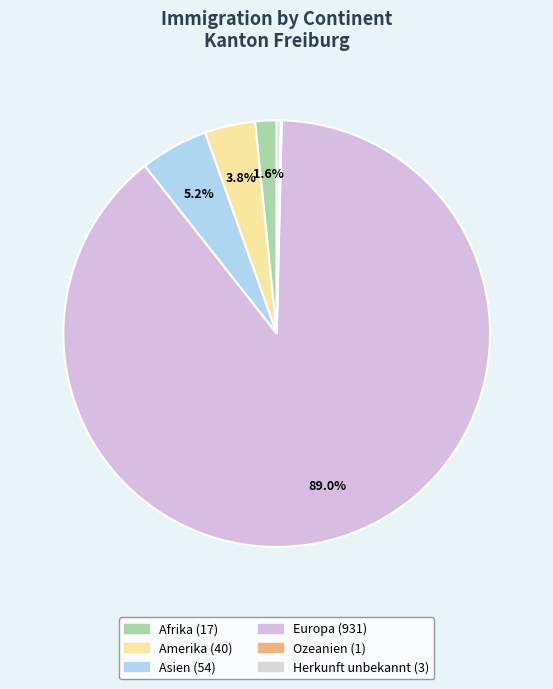

To the nearest percent, what portion does Europa represent?

89%